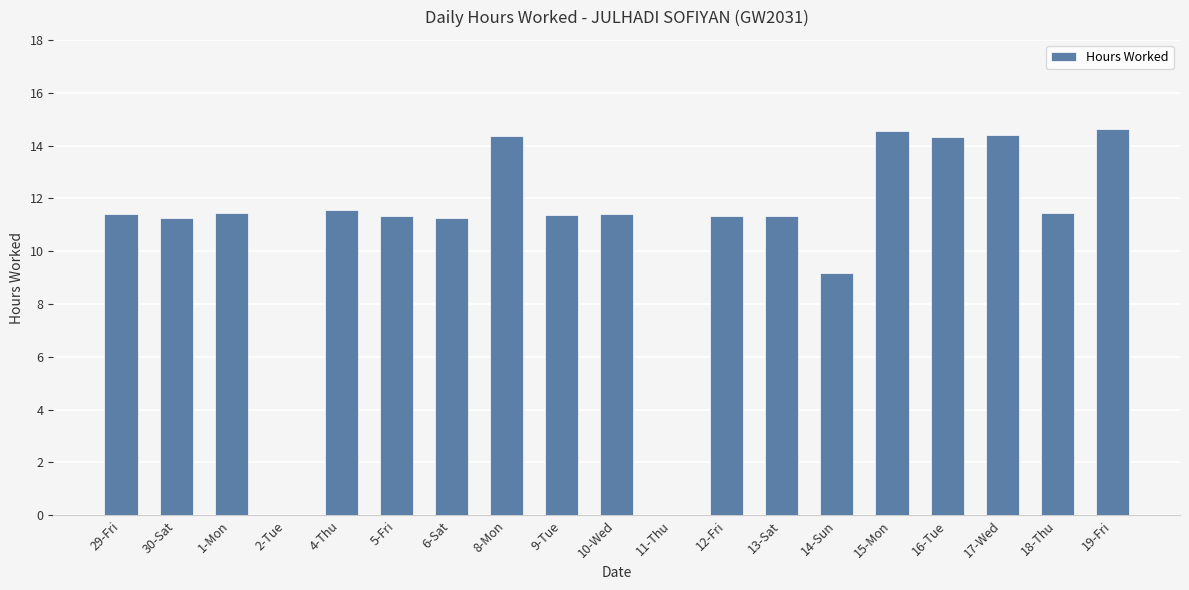

What is the sum of all values?

206.6